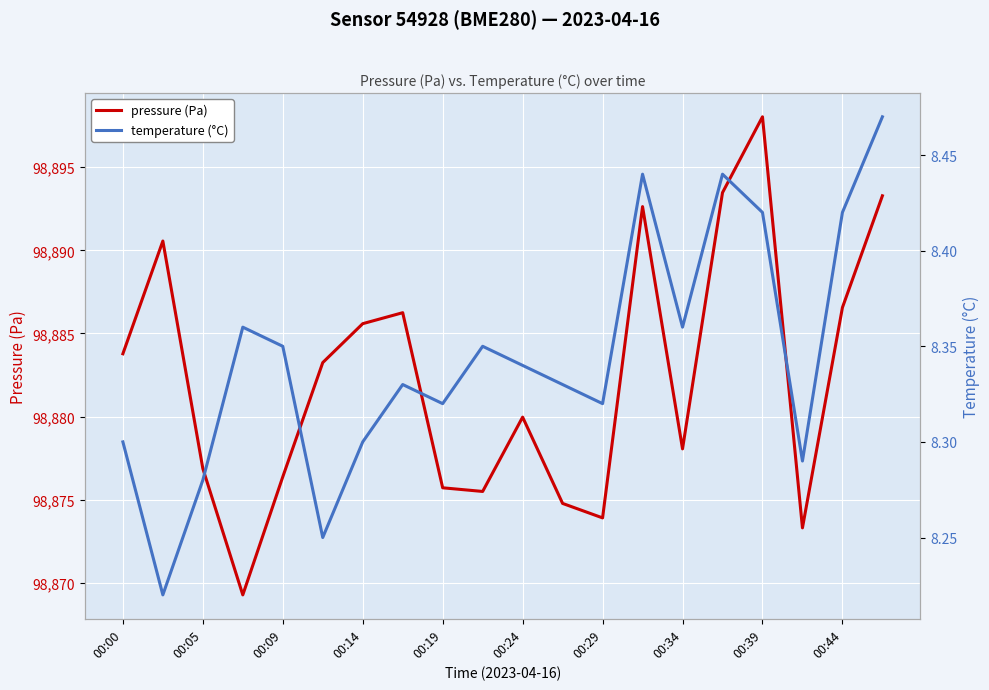

What is the minimum value for pressure (Pa)?

98869.3